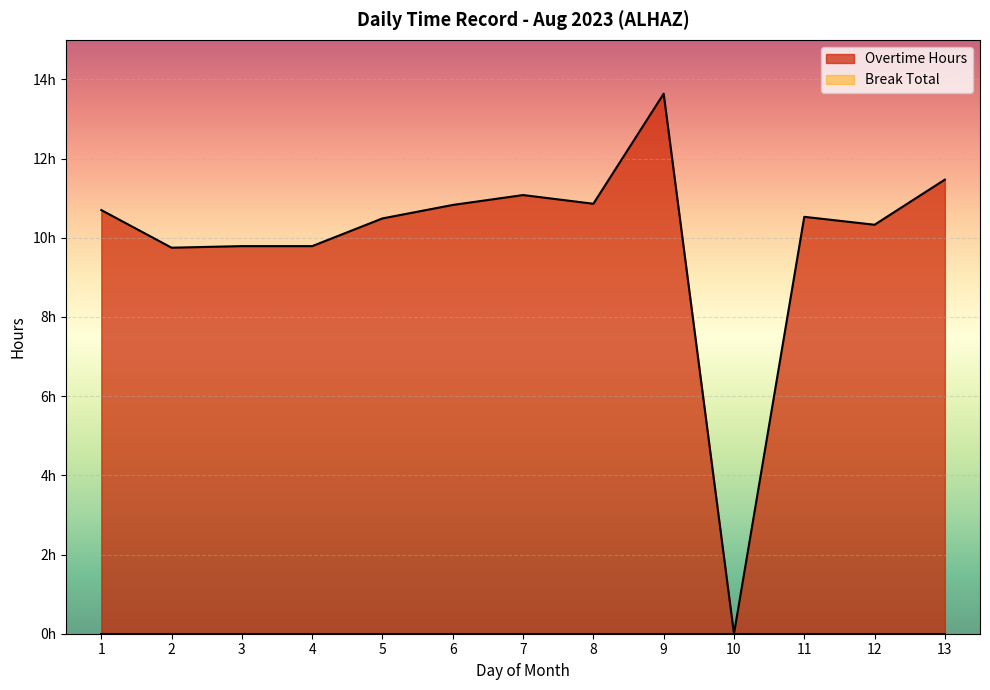

How many lines are shown in the chart?

1